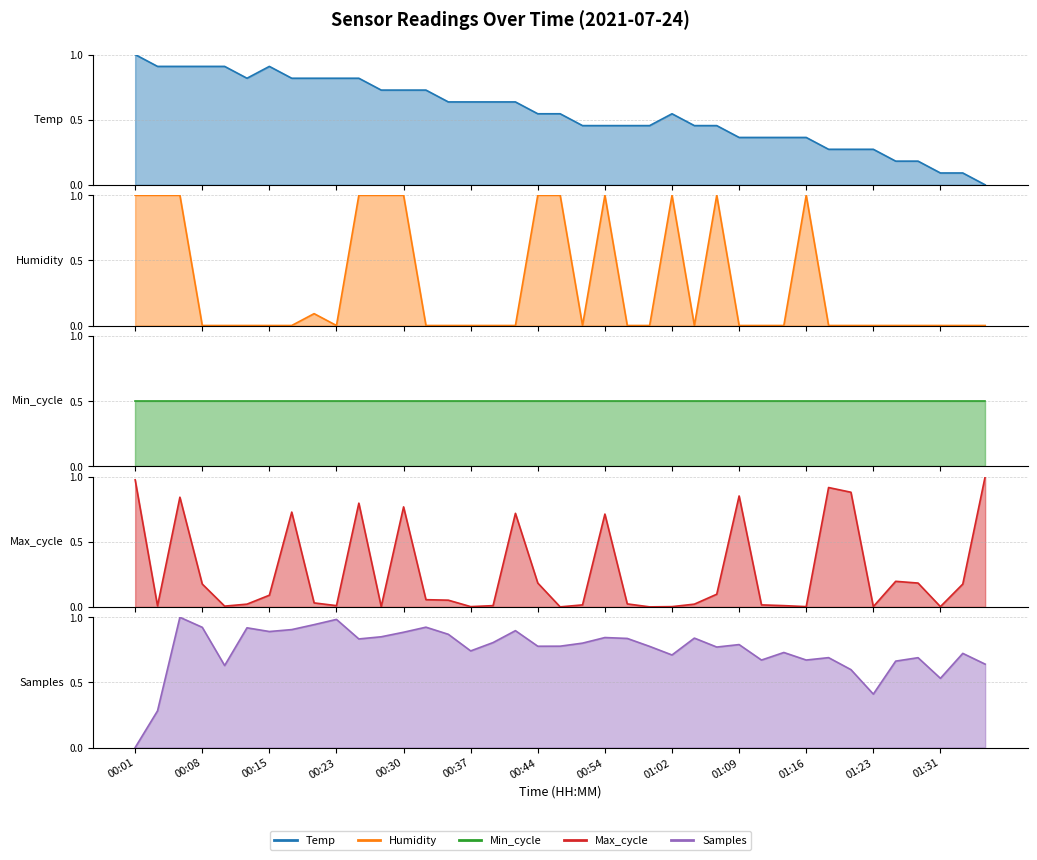

Does the chart have visible grid lines?

Yes